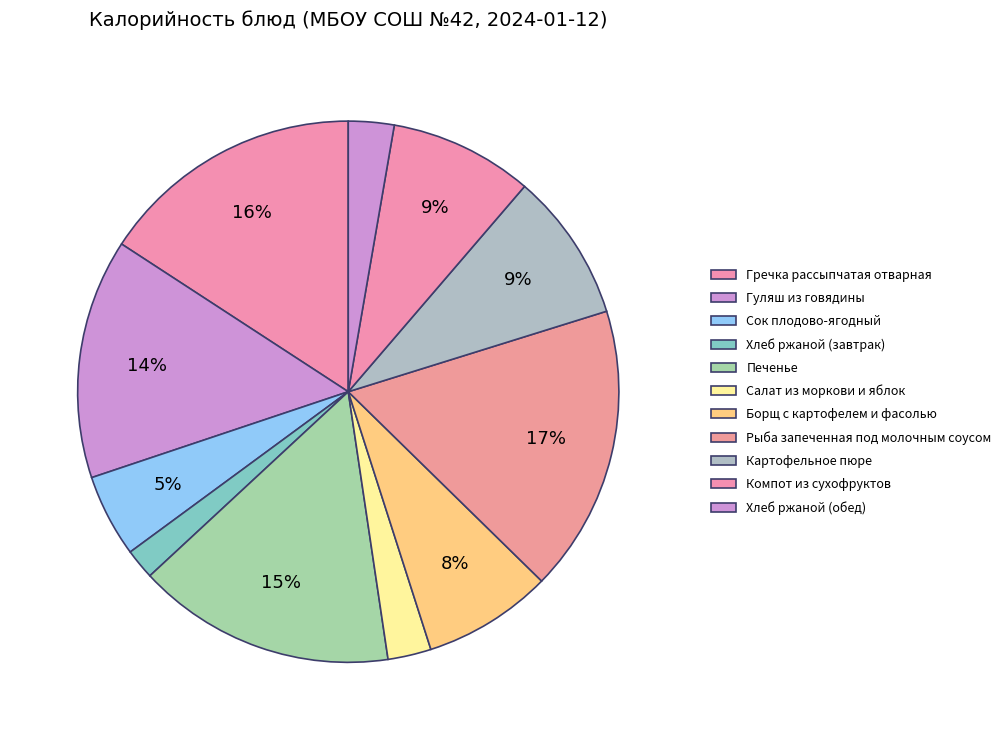

Which has a higher value, Гречка рассыпчатая отварная or Рыба запеченная под молочным соусом?

Рыба запеченная под молочным соусом